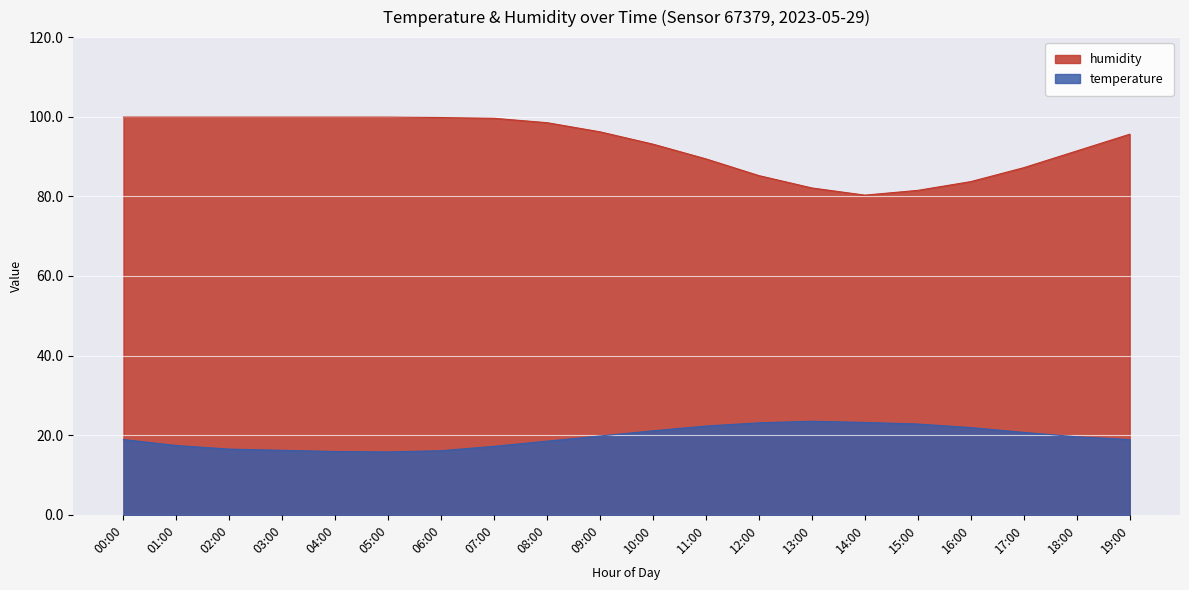

Where is temperature nearest to the value 19?

00:00